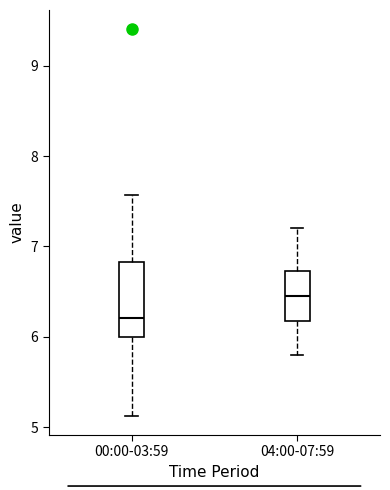

Reading left to right, transcribe this box plot: for each box, give where its median line is, the range the box spans, and where its two whiskers end, as read against the y-axis. The values are not printed on the chart, so give them approximately, as read against the axis.

00:00-03:59: median 6.2, box 6.0 to 6.8, whiskers 5.1 to 7.6
04:00-07:59: median 6.5, box 6.2 to 6.7, whiskers 5.8 to 7.2